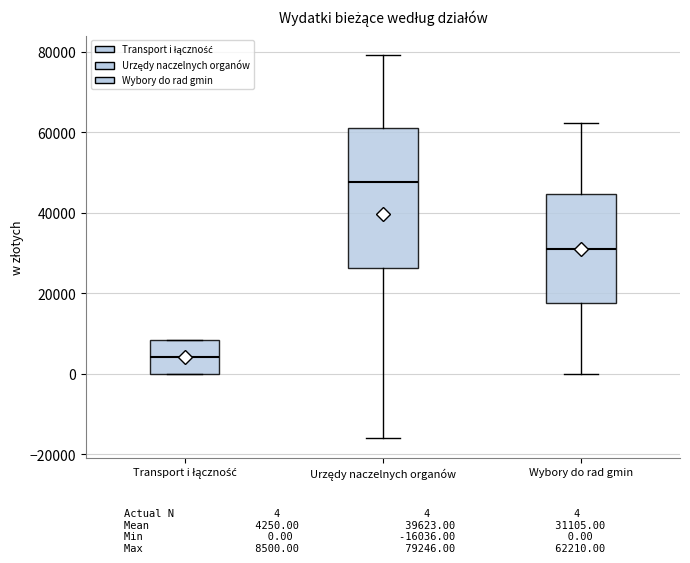

Where is the upper edge of the box for Wybory do rad gmin on the y-axis? The values are not printed on the chart, so give them approximately, as read against the axis.

44000